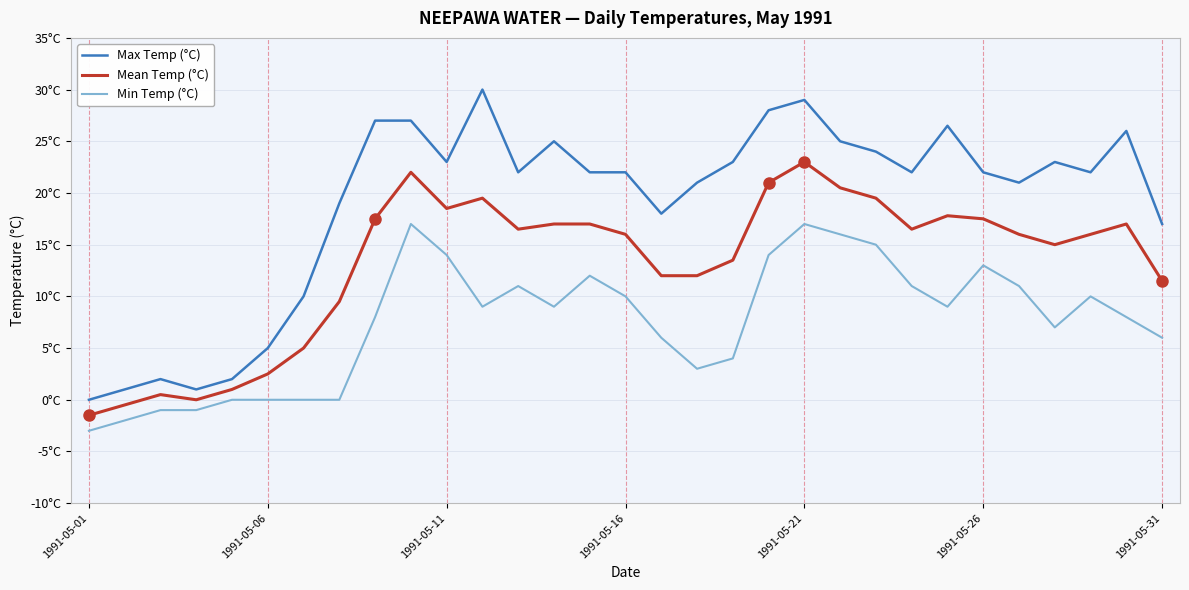

What is the sum of all Mean Temp (°C) values?

409.3